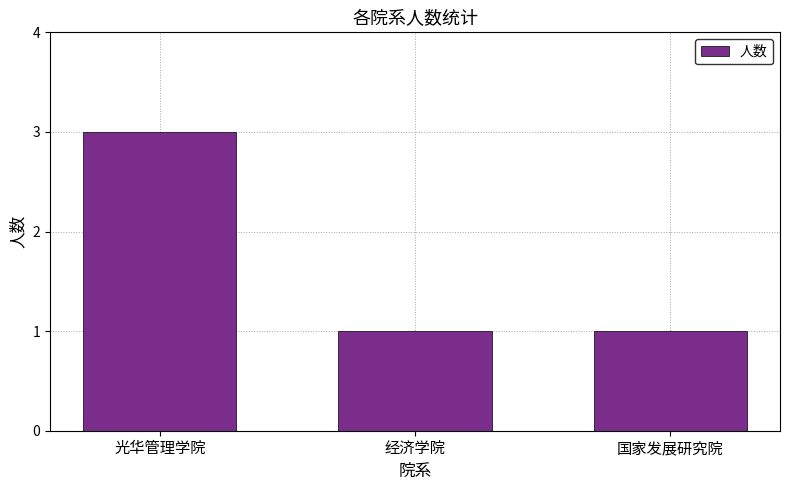

The value at 光华管理学院 is 4. True or false?

False